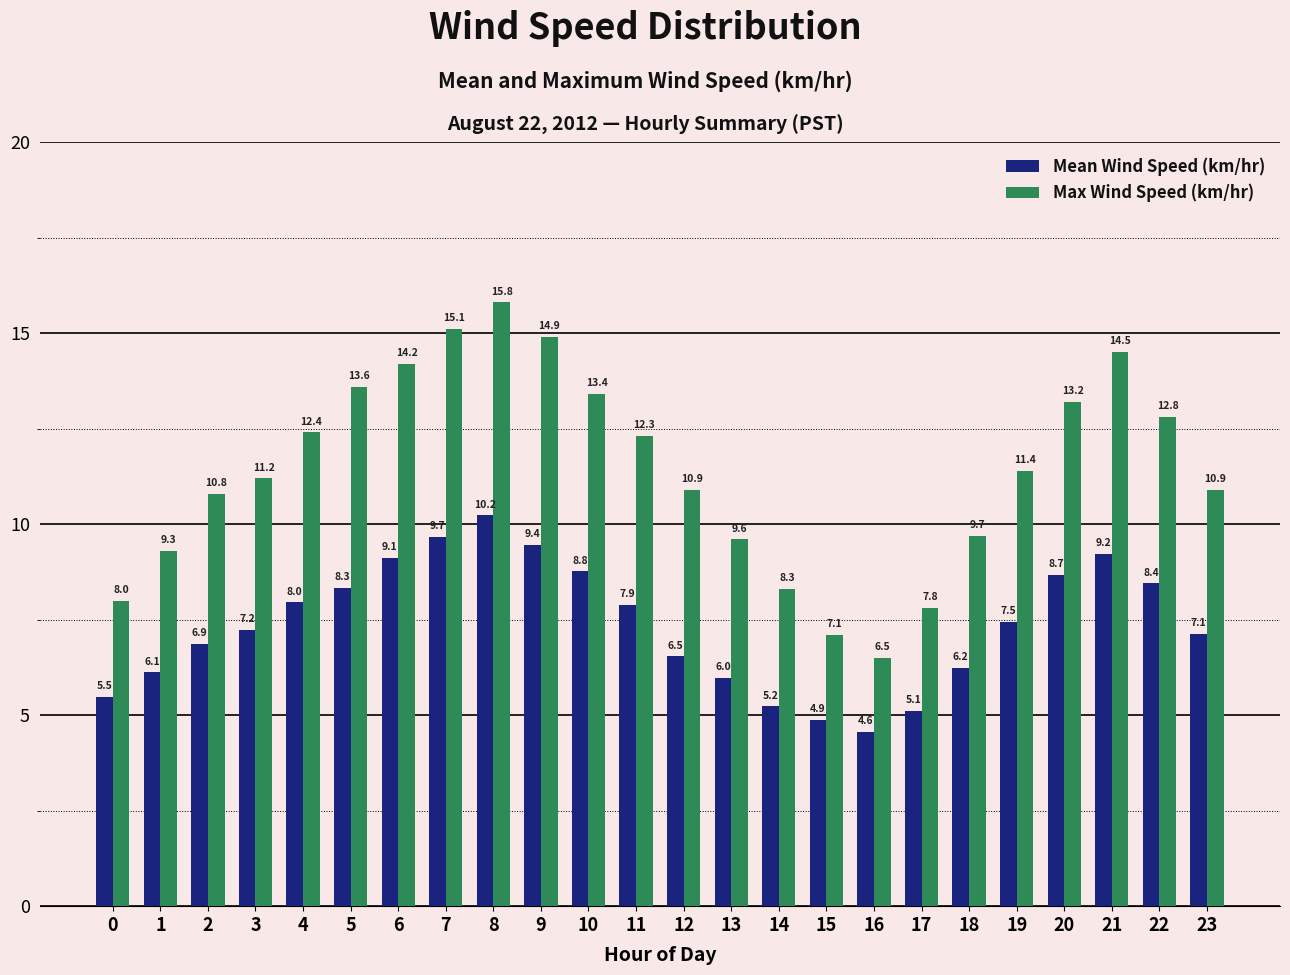

What is the value of the Max Wind Speed (km/hr) bar at the 5th from the left?

12.4